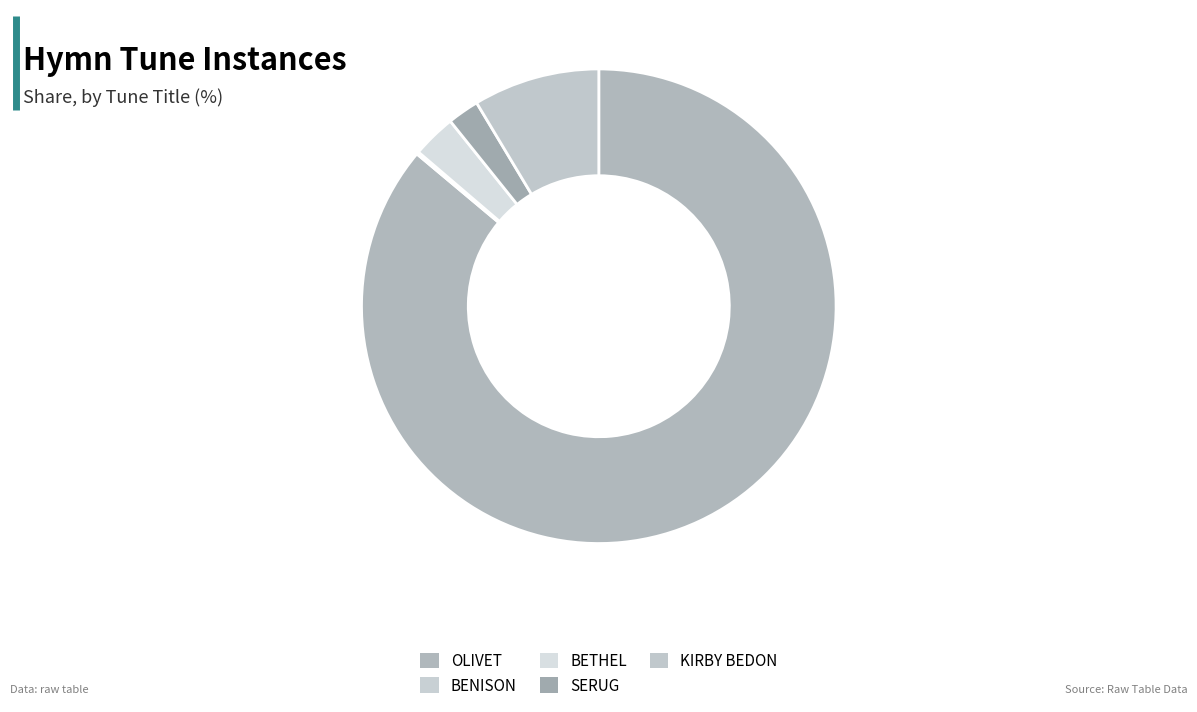

How many slices are in this pie chart?

5